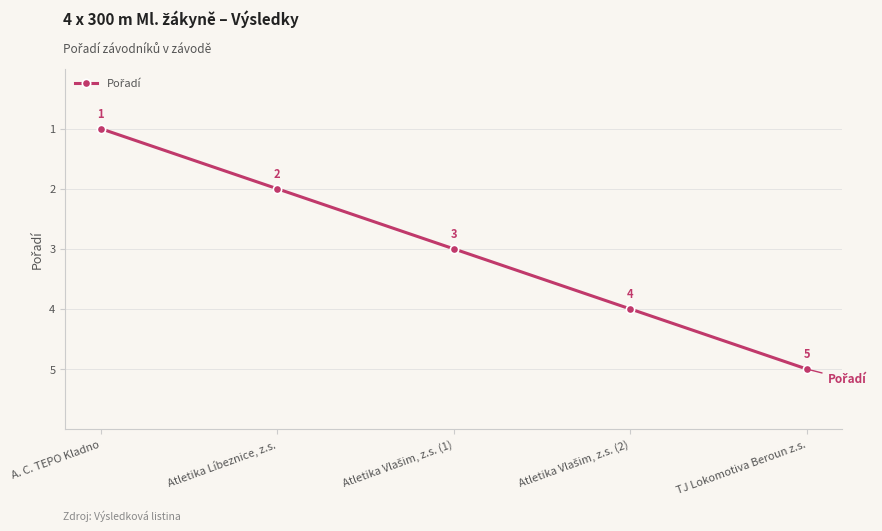

What is the sum of all values?

15